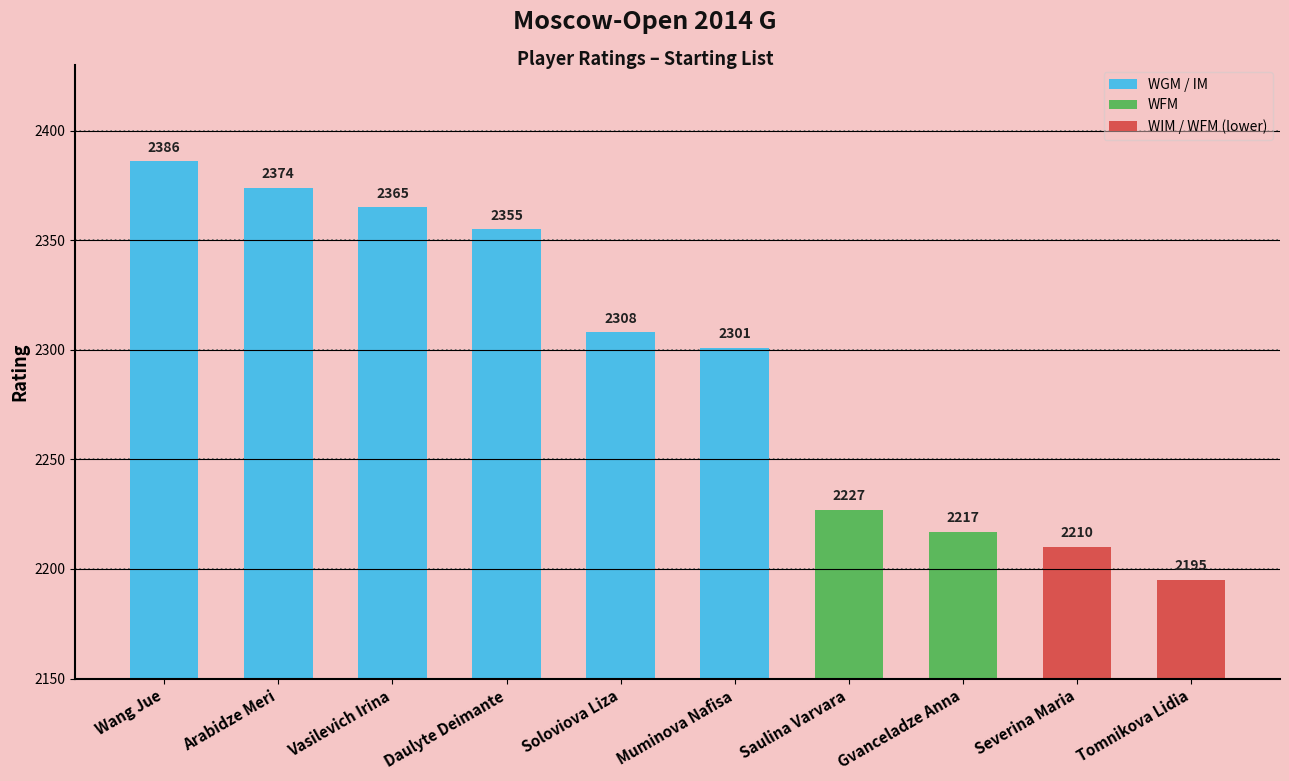

What is the average value?

2294